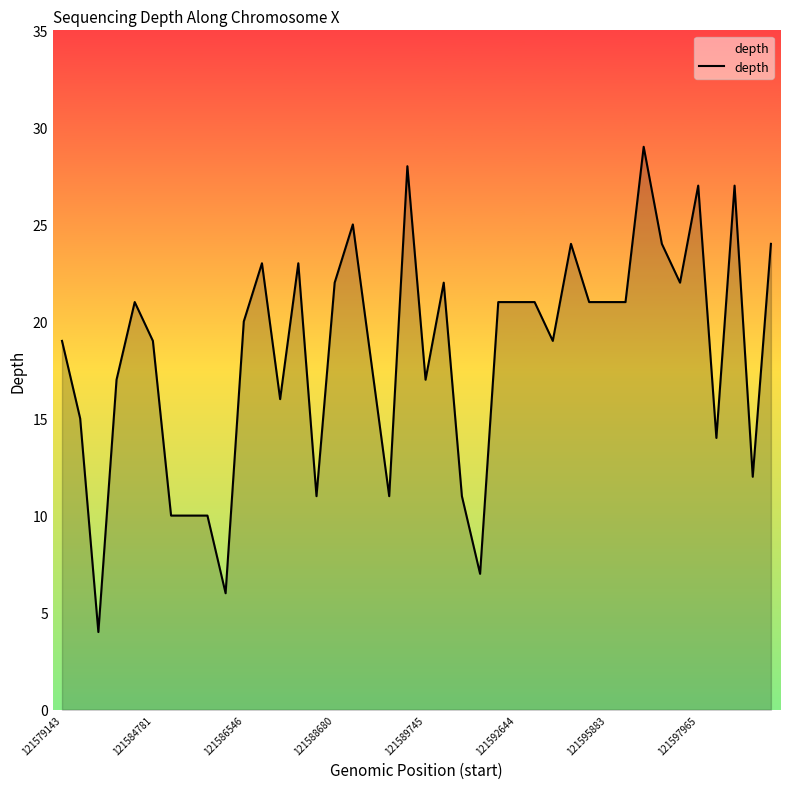

What is the smallest value displayed?

4